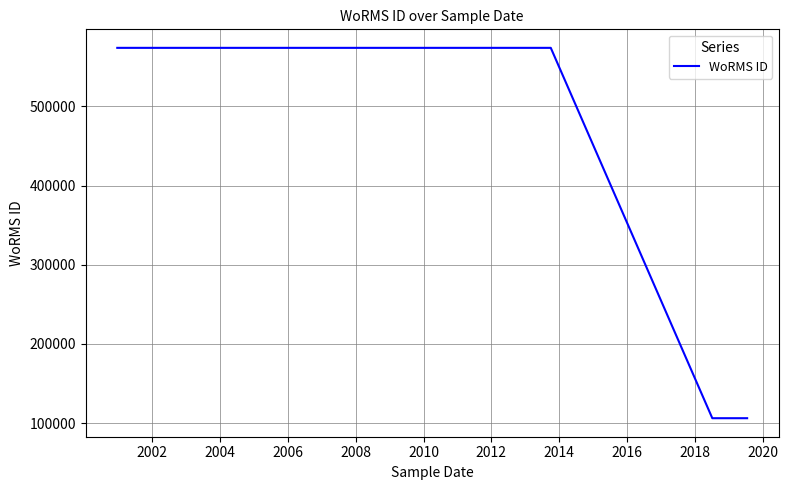

How many lines are shown in the chart?

1